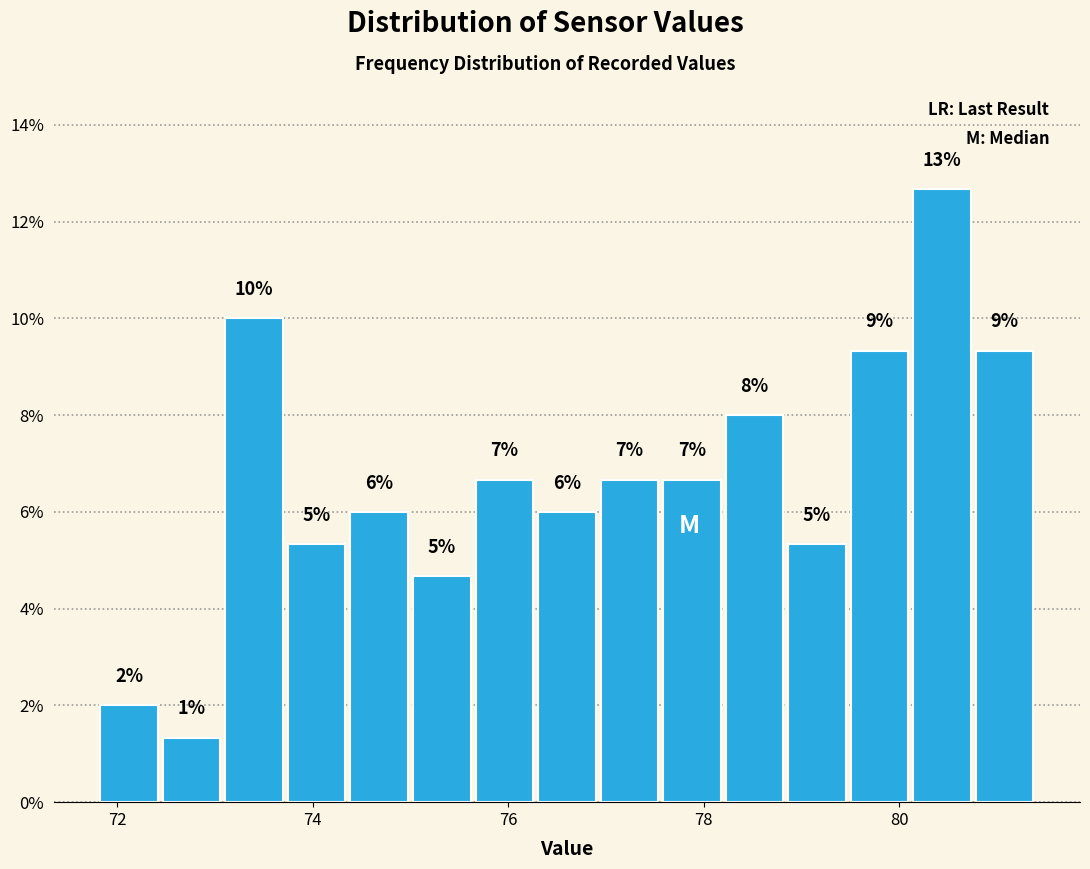

Around what value on the x-axis is the tallest bar? Give the approximate position of its centre, as read against the axis.

80.4